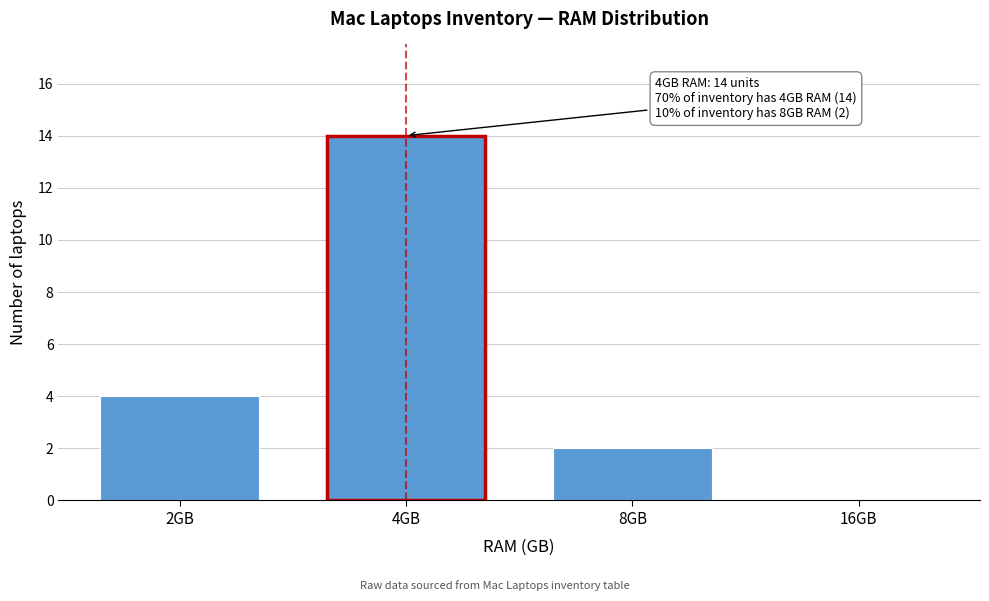

Reading right to left, what are all the values shown in this chart?

16GB=0	8GB=2	4GB=14	2GB=4